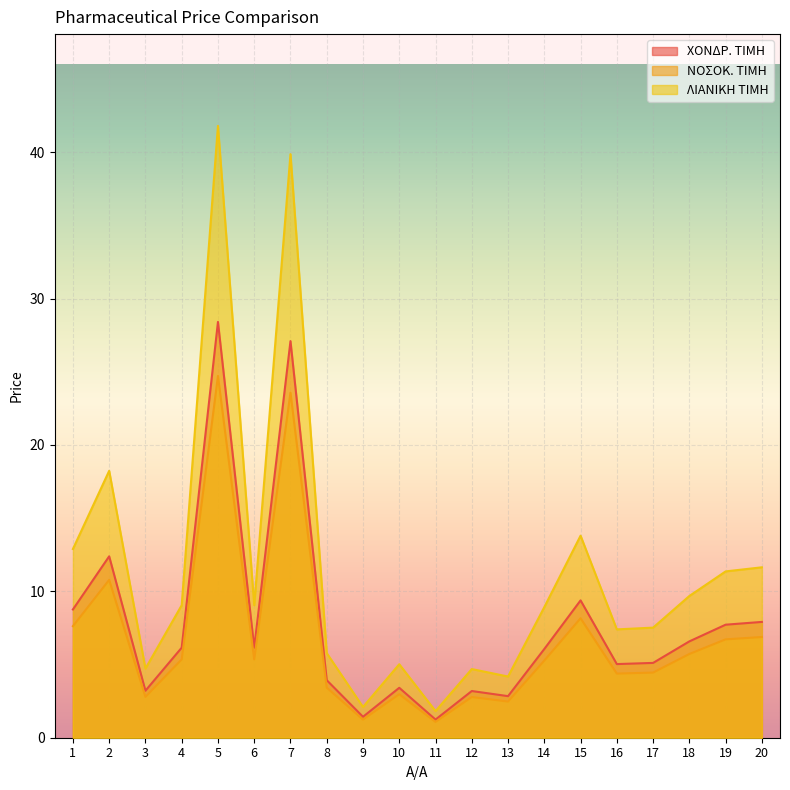

Between 1 and 17, which is larger?

1